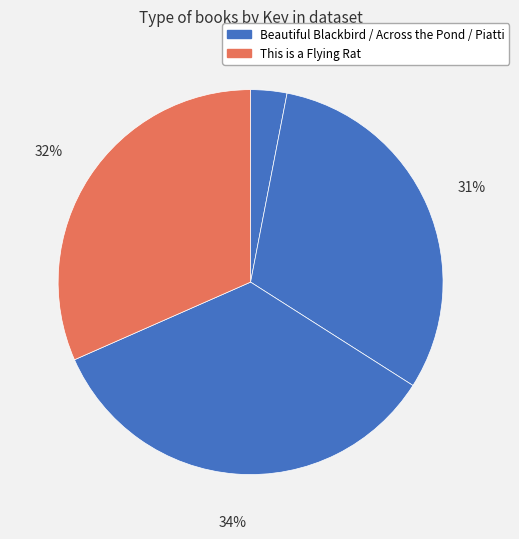

How many segments does this pie chart have?

4